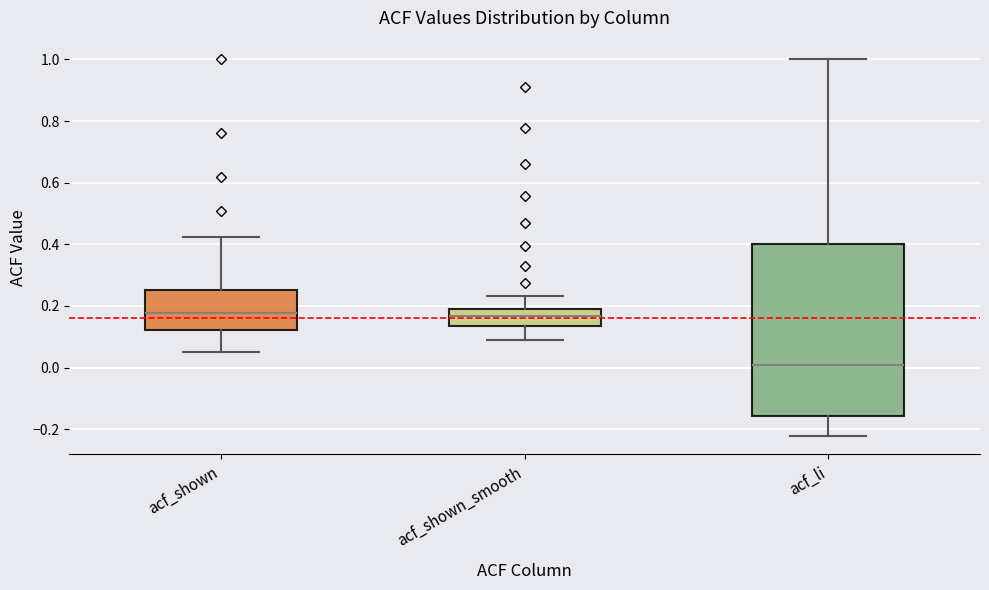

Which box is the tallest, from its lower edge to its upper edge?

acf_li